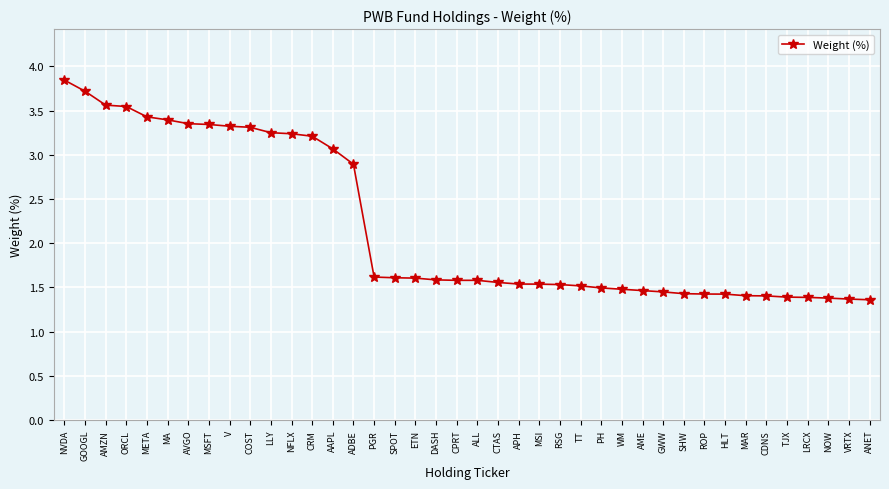

Which has a higher value, RSG or SHW?

RSG